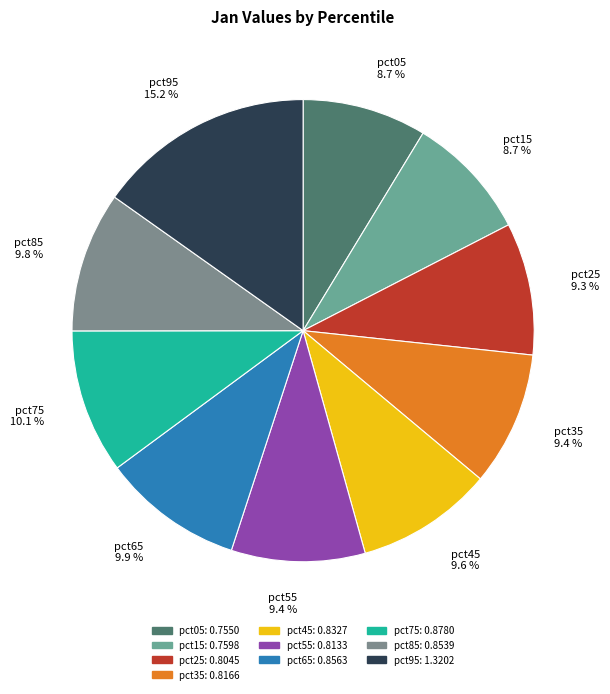

True or false: pct25 accounts for 2% of the total.

False